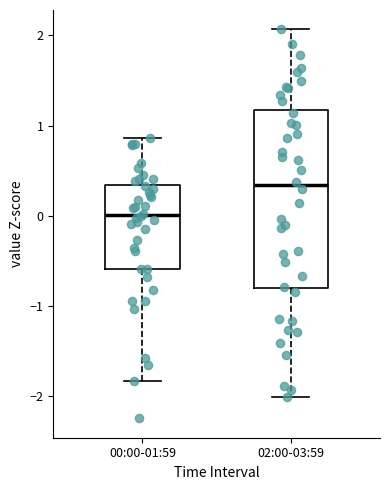

Which box has the highest median line?

02:00-03:59